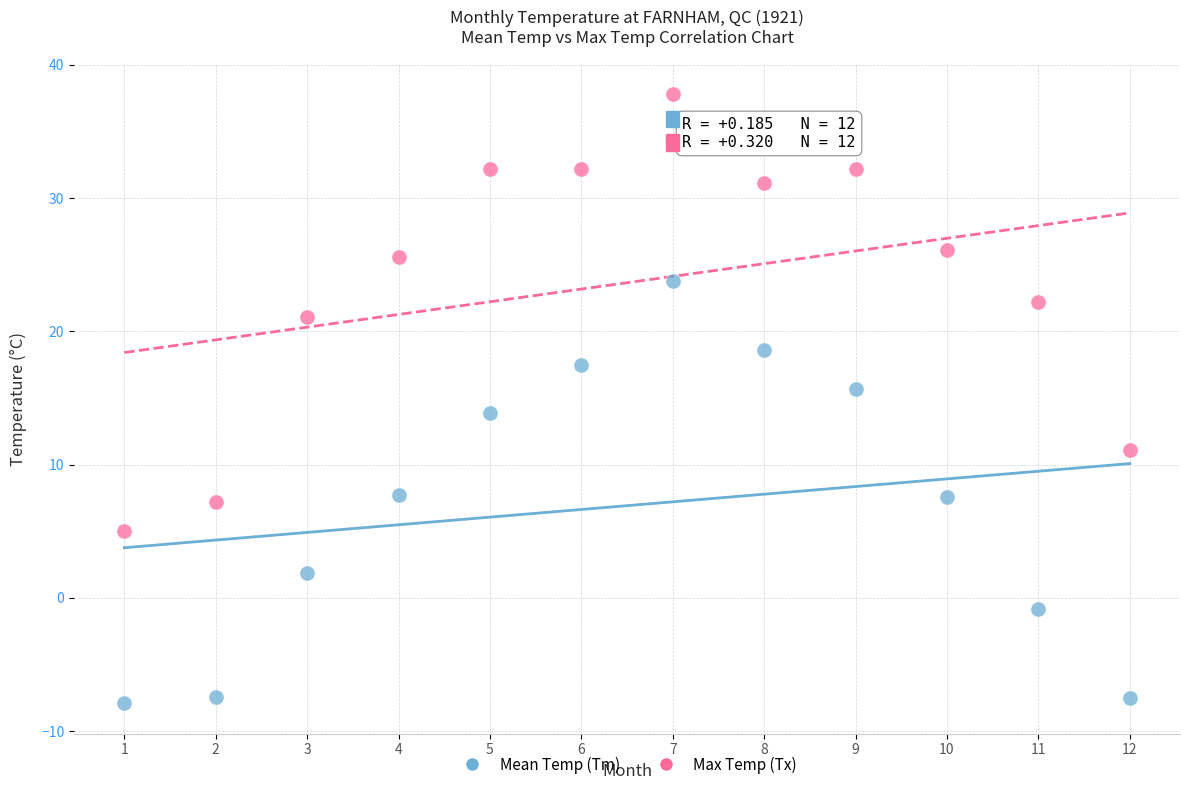

Which series contains the highest Y value?

Max Temp (Tx)